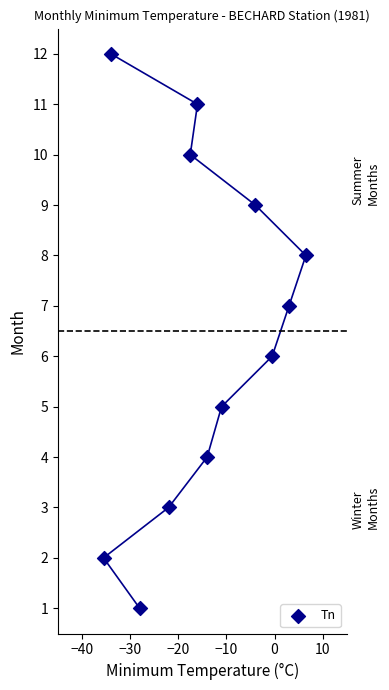

What is the range of Y values (max minus min)?

11